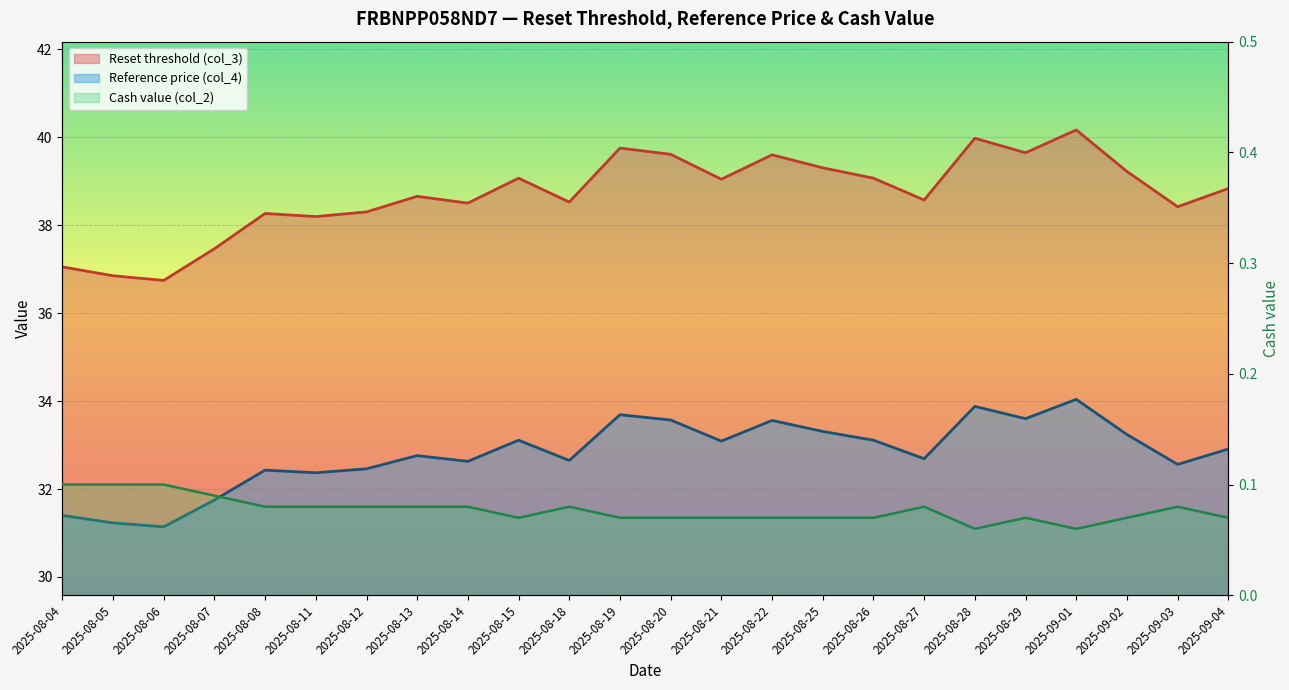

What is the label of the 23rd point from the left?

2025-09-03